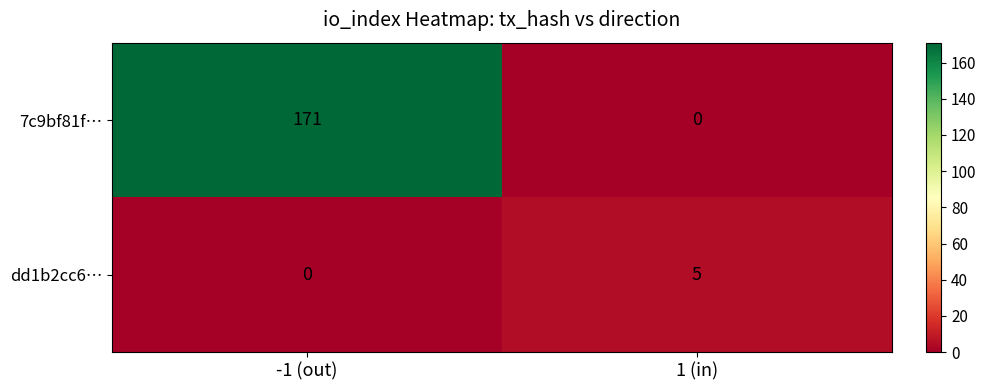

List the labels in order of 7c9bf81f… value, largest first.

-1 (out), 1 (in)